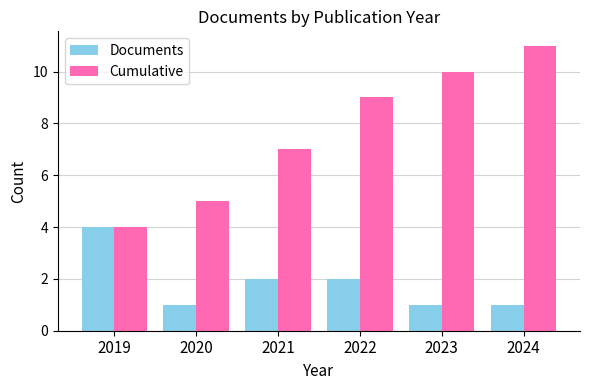

What is the difference between the maximum and minimum values in the Cumulative series?

7